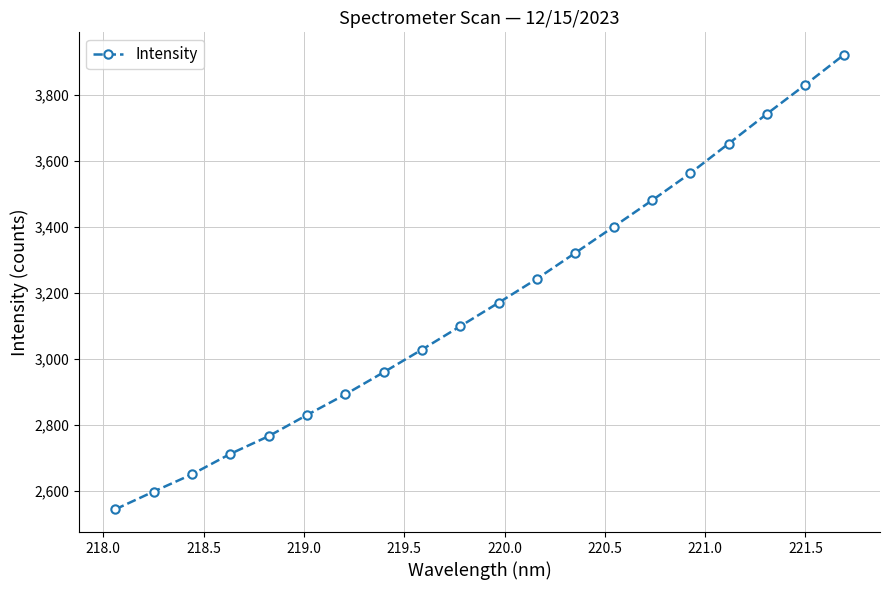

What is the smallest value displayed?

2545.2